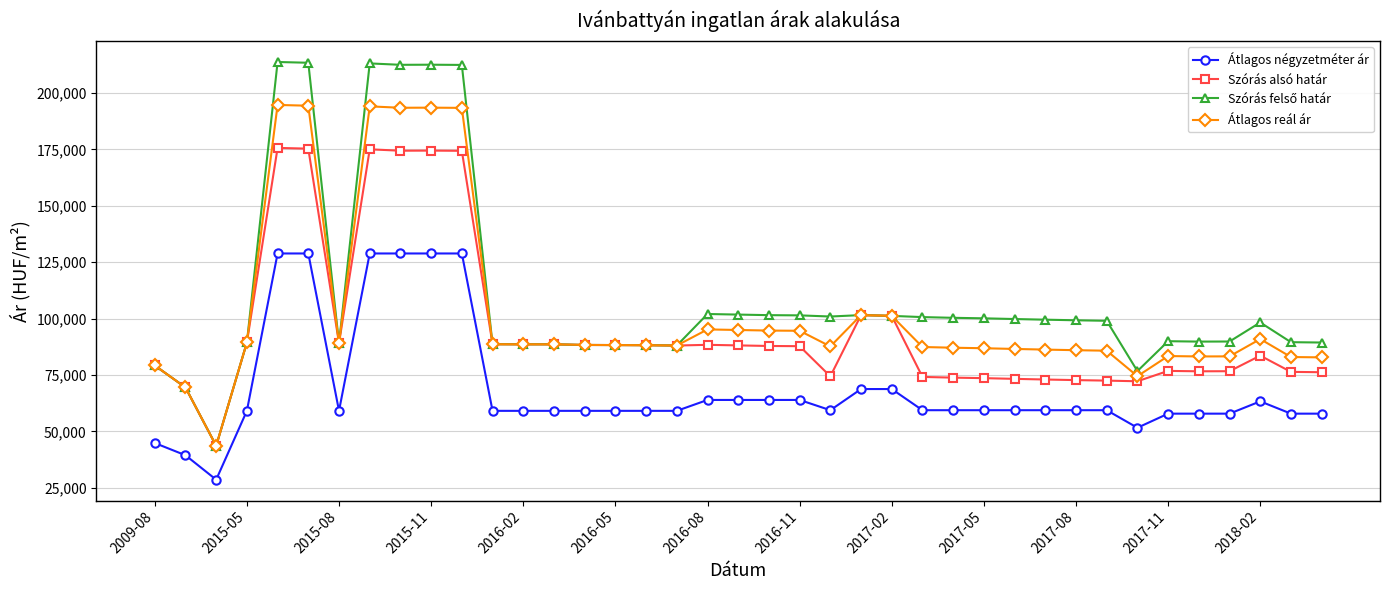

True or false: Szórás alsó határ has more than 2 interior local peaks.

True